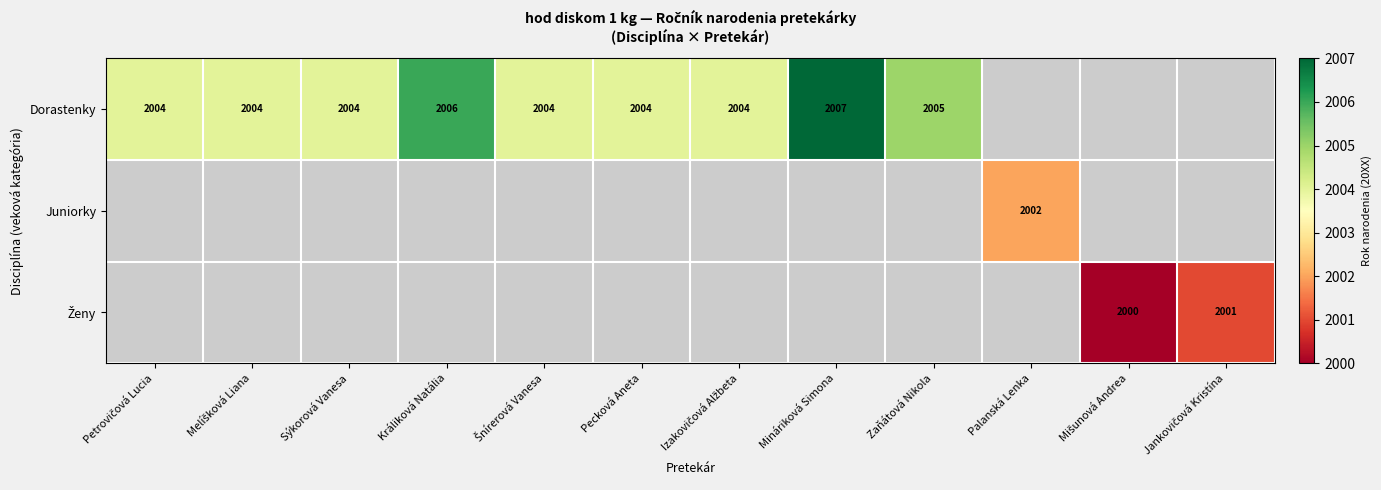

The Dorastenky series shows 2006 at Králiková Natália. True or false?

True